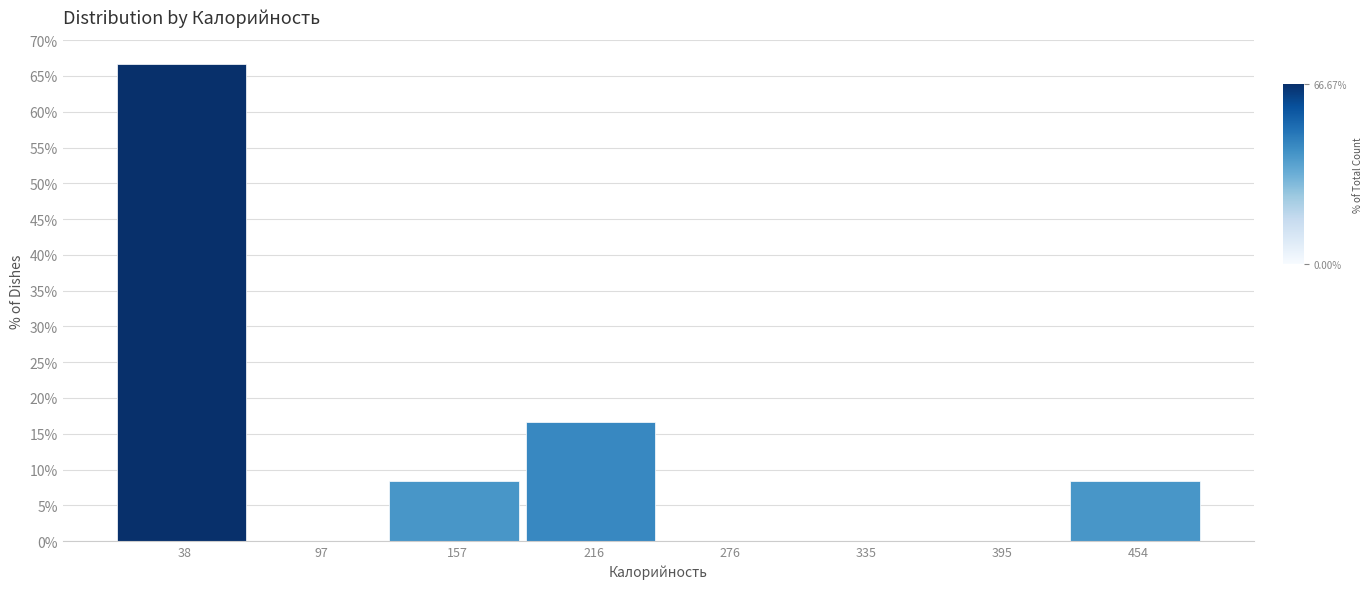

Reading left to right, extract all data points from this chart.

38=66.7	97=0.0	157=8.3	216=16.7	276=0.0	335=0.0	395=0.0	454=8.3